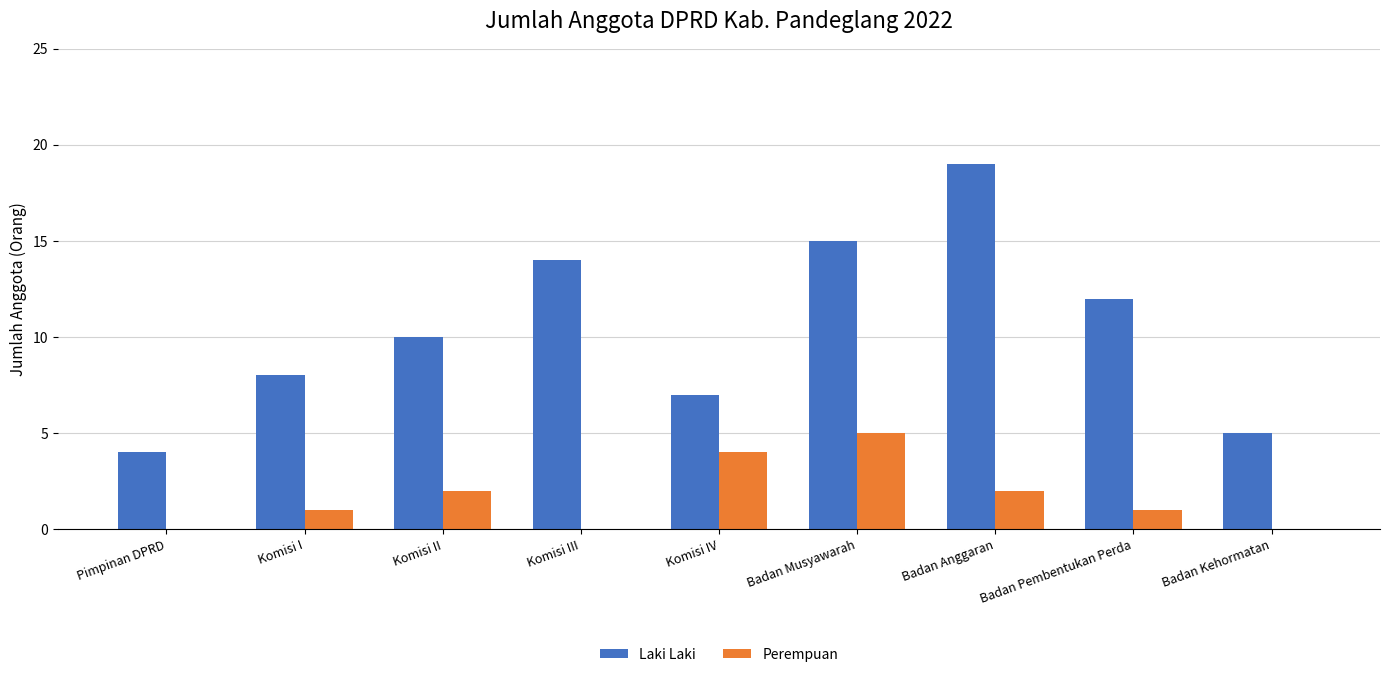

Is it true that Perempuan equals -2 at Badan Kehormatan?

False